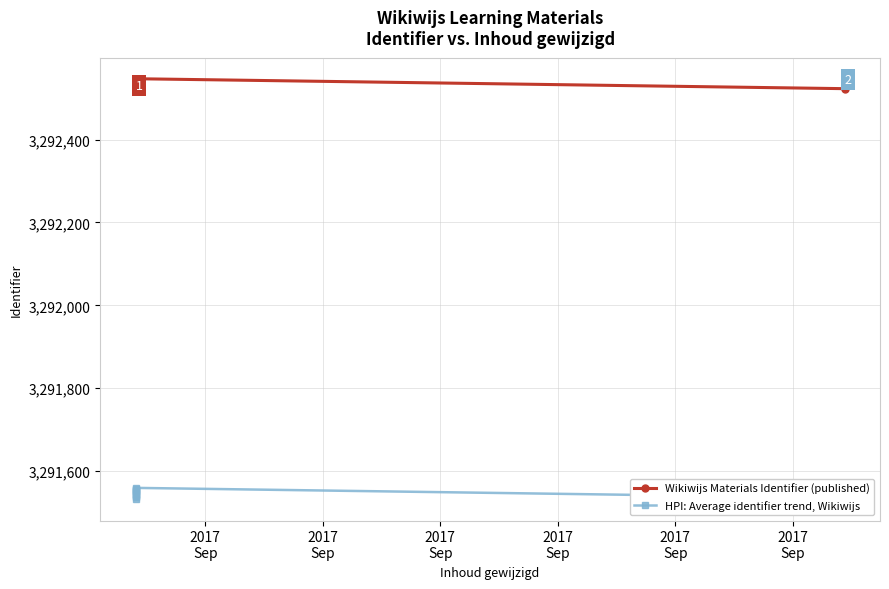

Which category has the lowest value in the HPI: Average identifier trend, Wikiwijs series?

2017
Sep